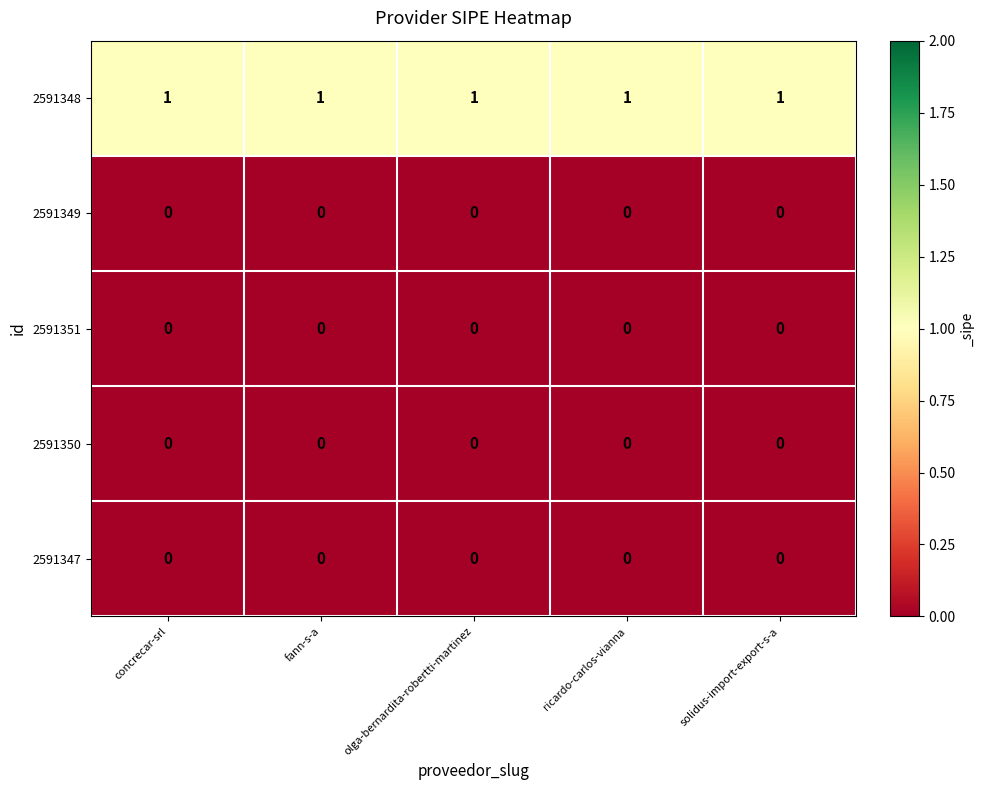

The 2591351 series shows 0 at olga-bernardita-robertti-martinez. True or false?

True